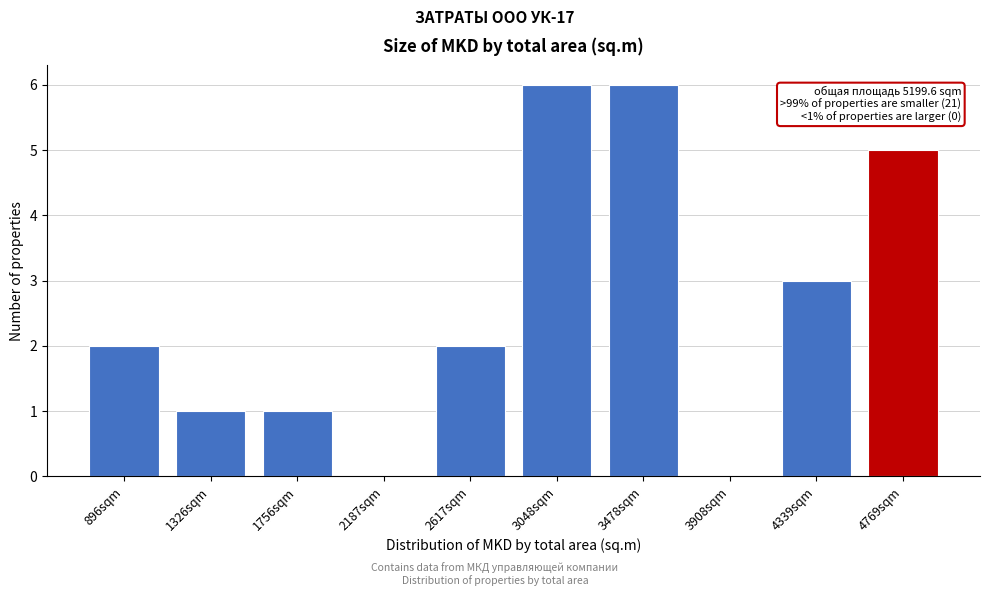

Reading right to left, extract all data points from this chart.

4769sqm=5	4339sqm=3	3908sqm=0	3478sqm=6	3048sqm=6	2617sqm=2	2187sqm=0	1756sqm=1	1326sqm=1	896sqm=2